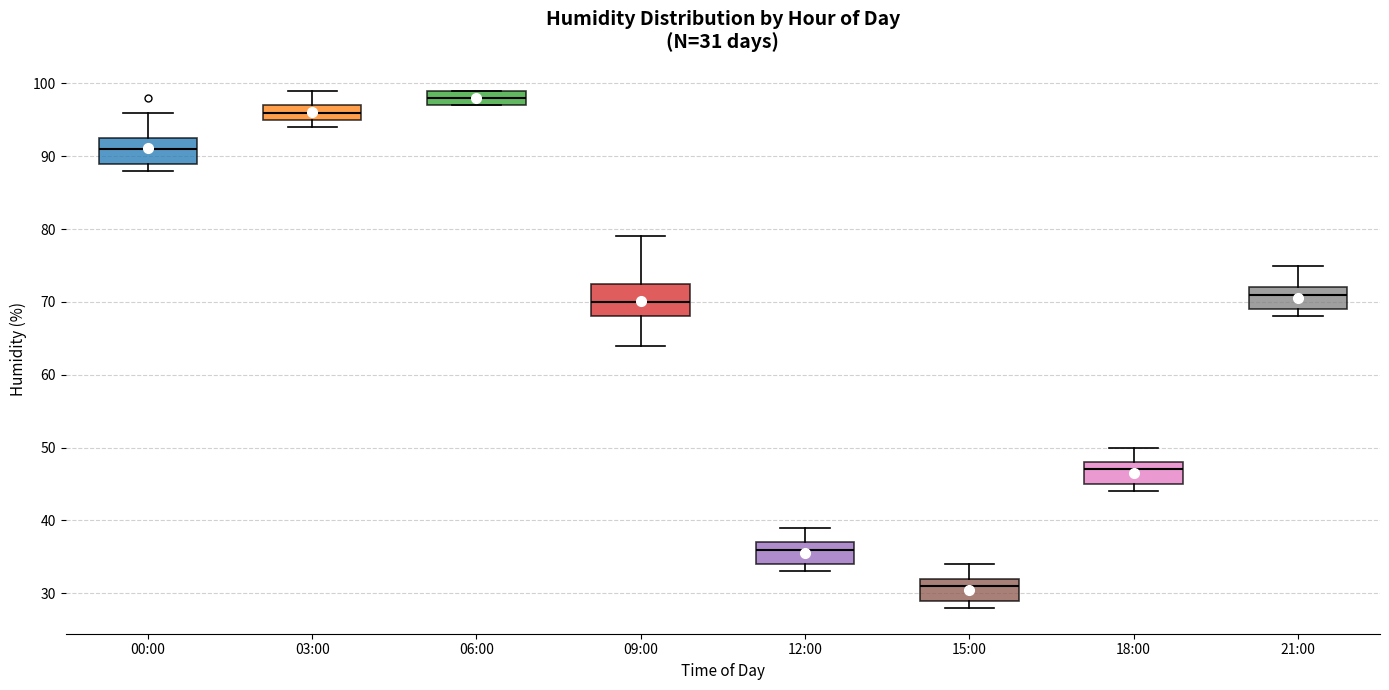

Which box has the lowest median line?

15:00